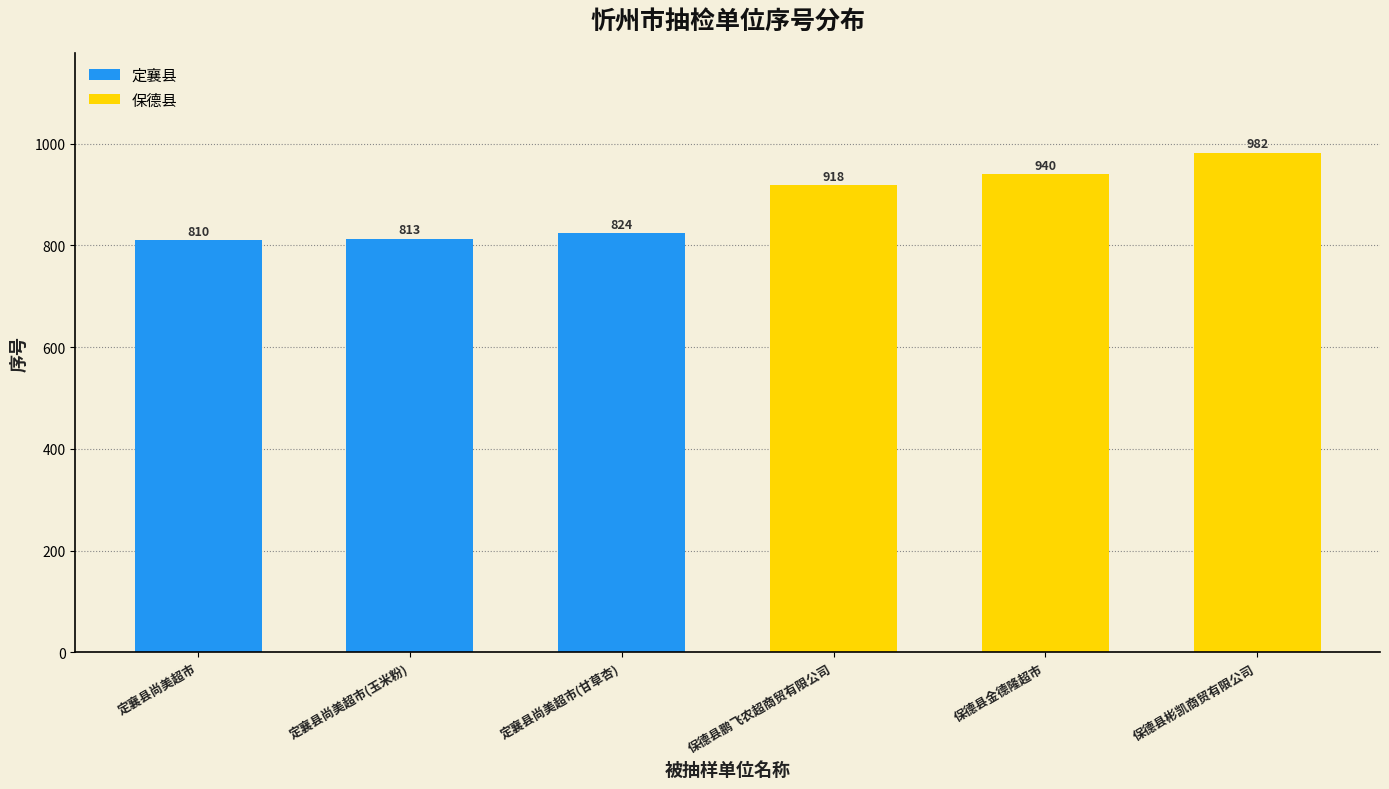

What is the sum of the values at 保德县金德隆超市 and 保德县彬凯商贸有限公司?

1922